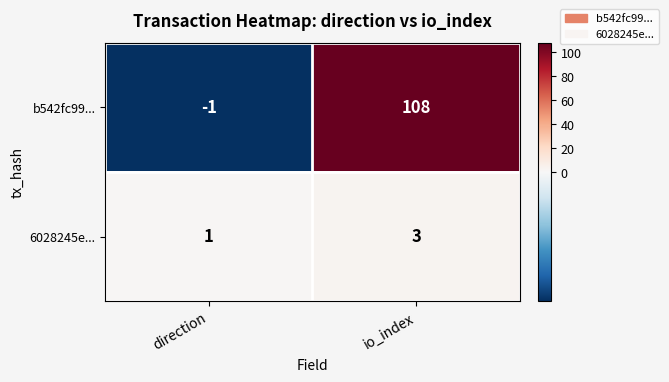

List the series in order of their overall mean, lowest first.

6028245e..., b542fc99...